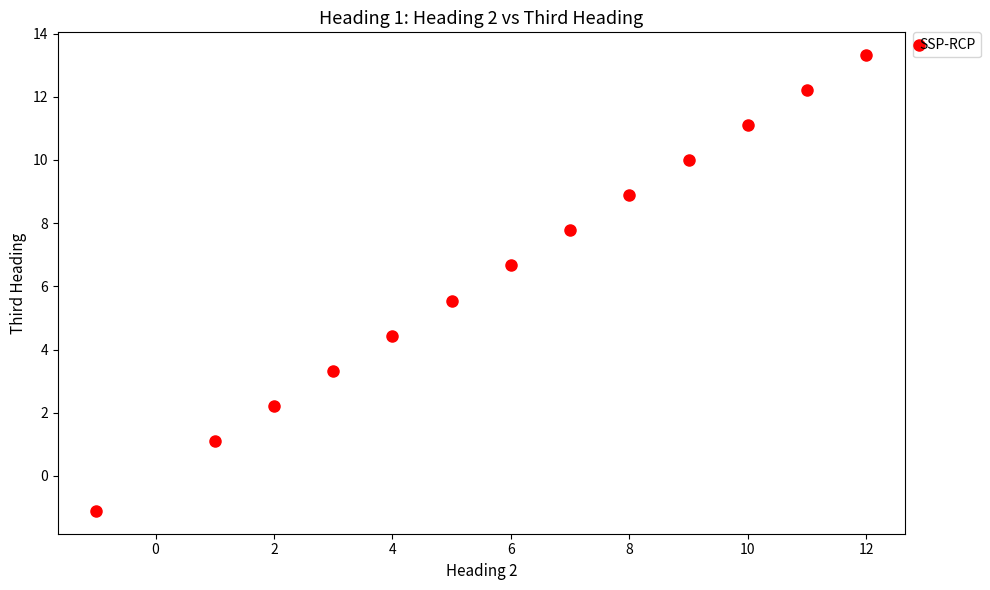

What is the range of X values (max minus min)?

13.0